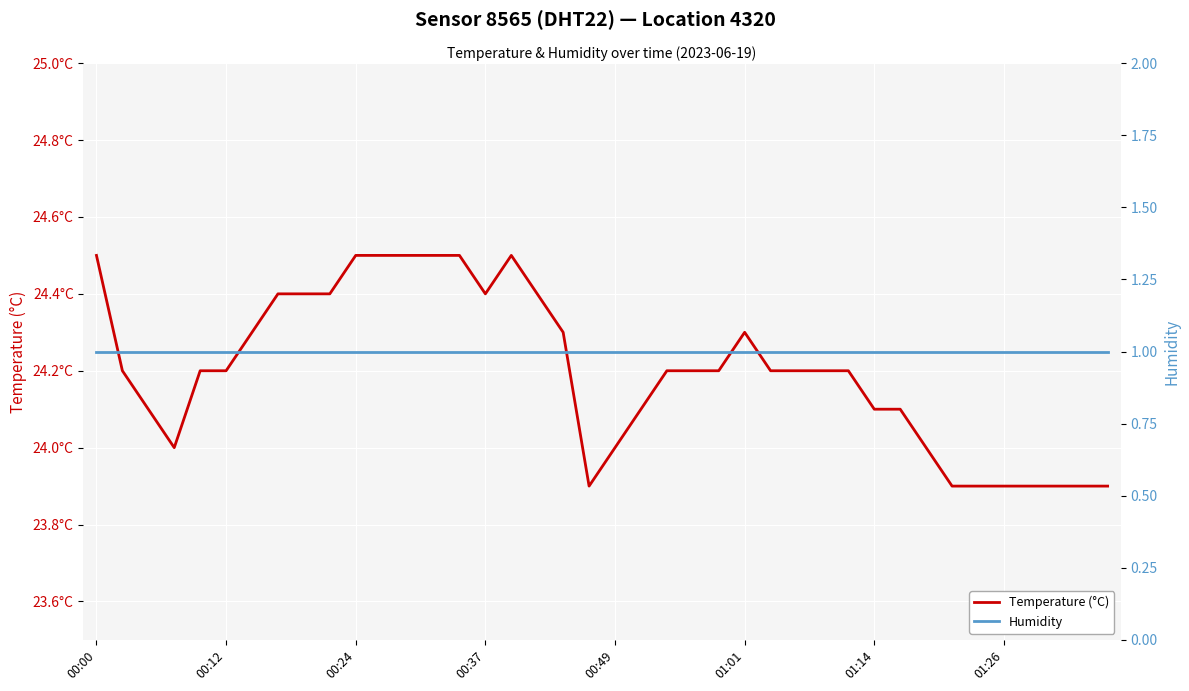

True or false: Temperature (°C) and Humidity intersect in this chart.

False